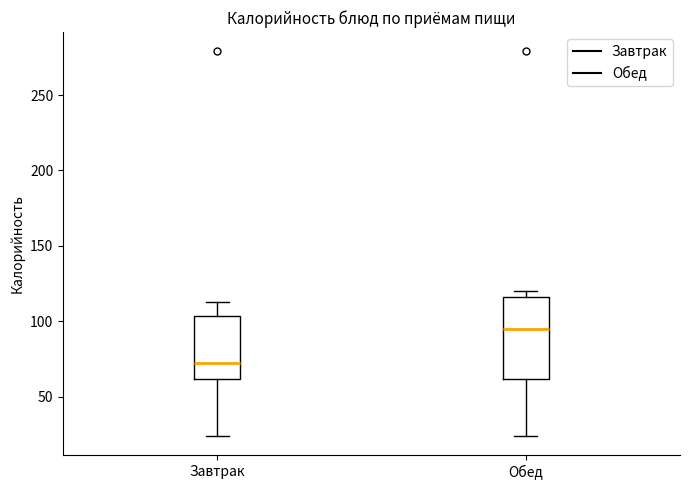

Where is the lower edge of the box for Обед on the y-axis? The values are not printed on the chart, so give them approximately, as read against the axis.

60